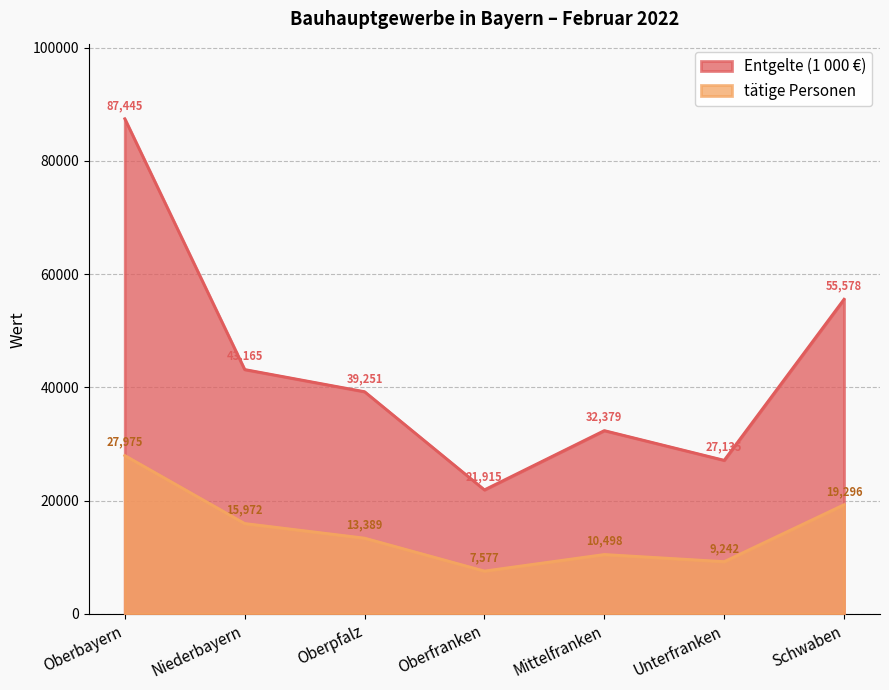

List the series in order of their peak value, lowest first.

tätige Personen, Entgelte (1 000 €)